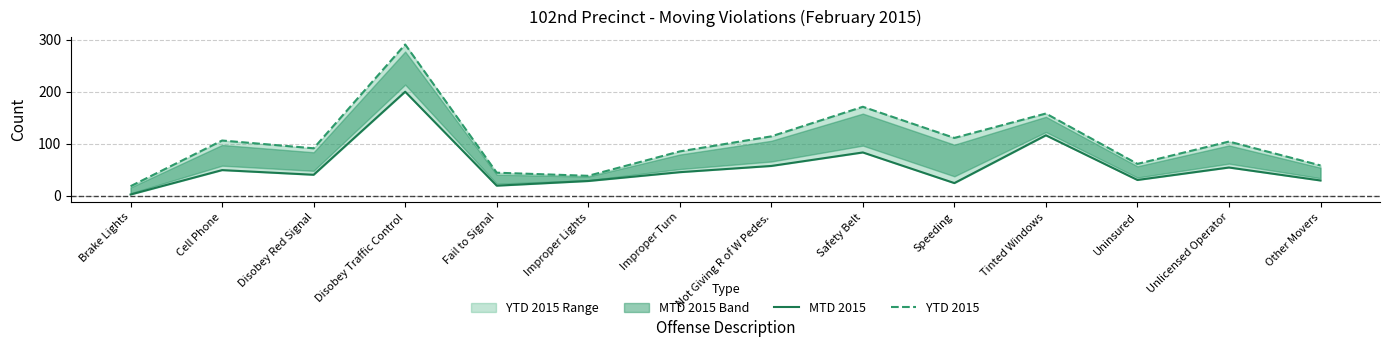

Where is the first local minimum for YTD 2015?

Disobey Red Signal